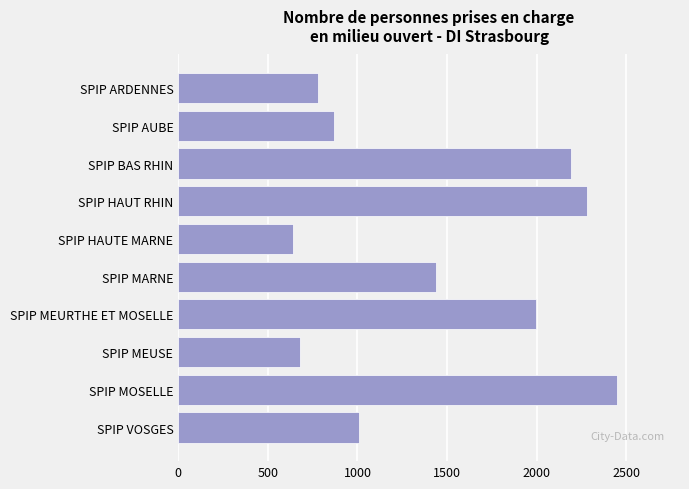

Between SPIP AUBE and SPIP MEUSE, which is larger?

SPIP AUBE